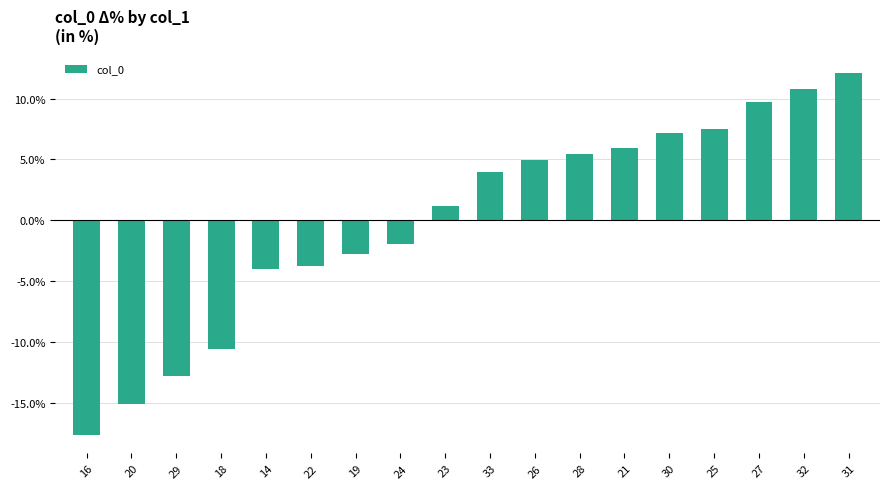

The value at 25 is 7.5. True or false?

True